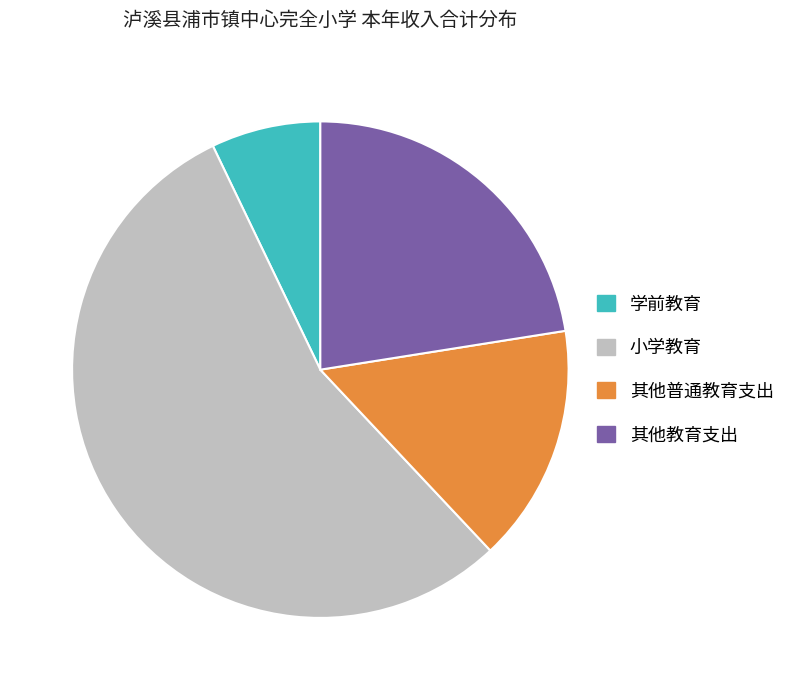

Combined, do 小学教育 and 其他教育支出 account for over 50%?

Yes